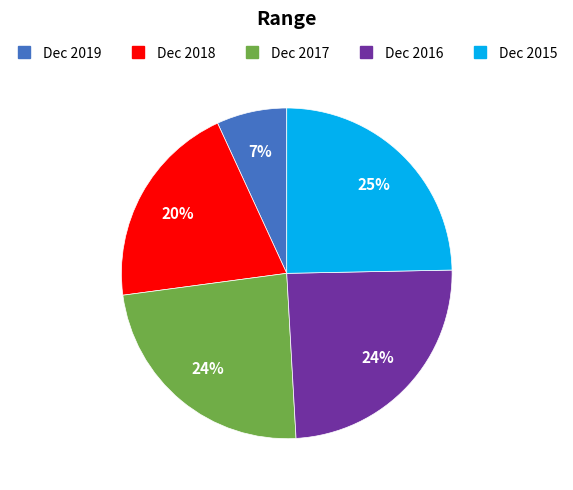

Which slice is the smallest?

Dec 2019